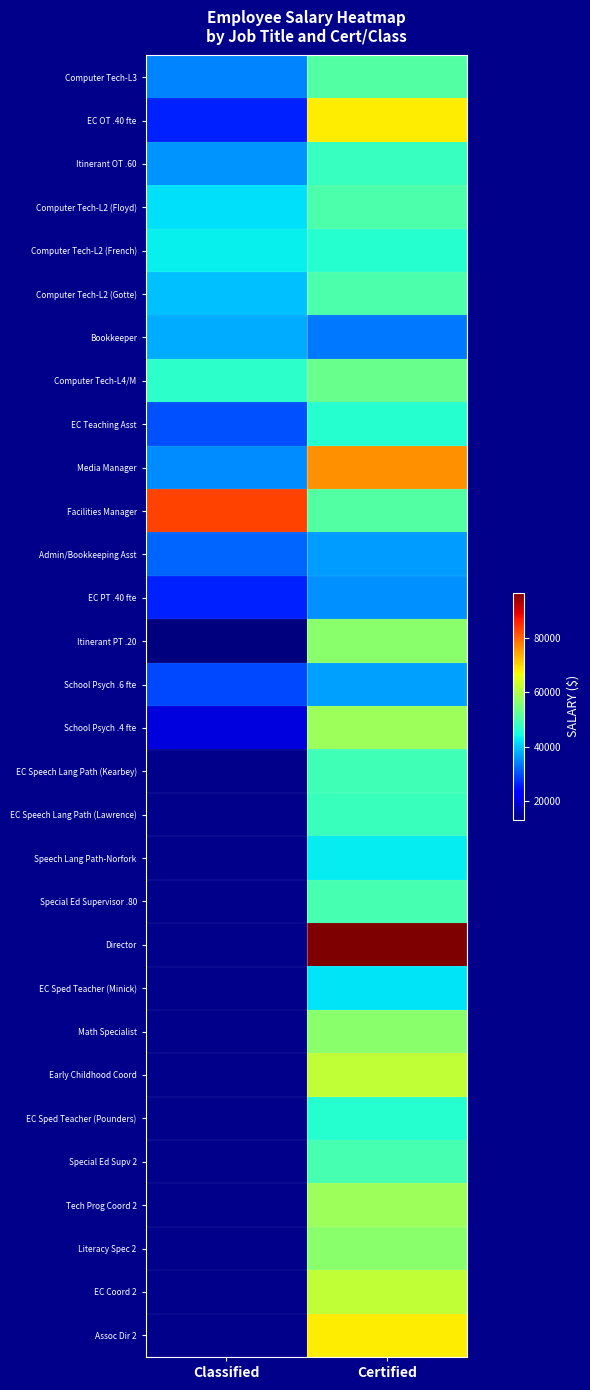

At which category is the sum across all series the highest?

Certified